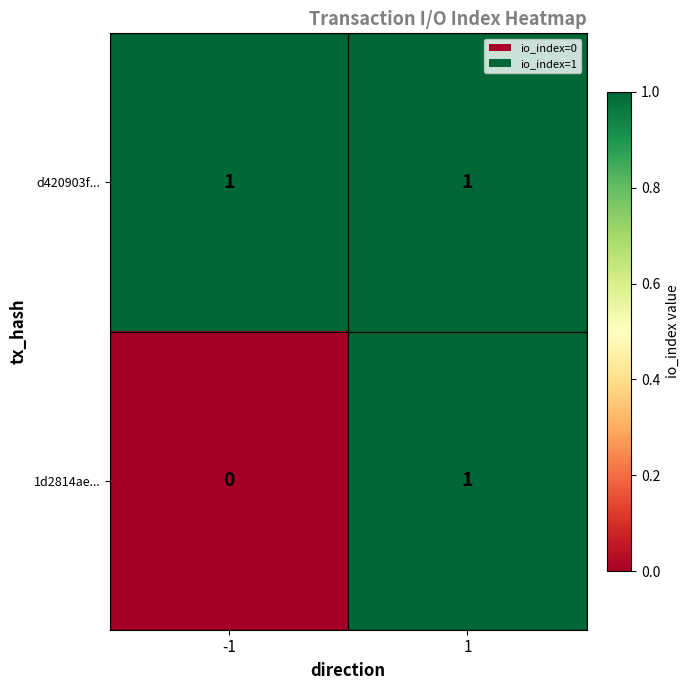

Reading right to left, what are all the values shown in this chart?

d420903f...: 1	1
1d2814ae...: 1	0